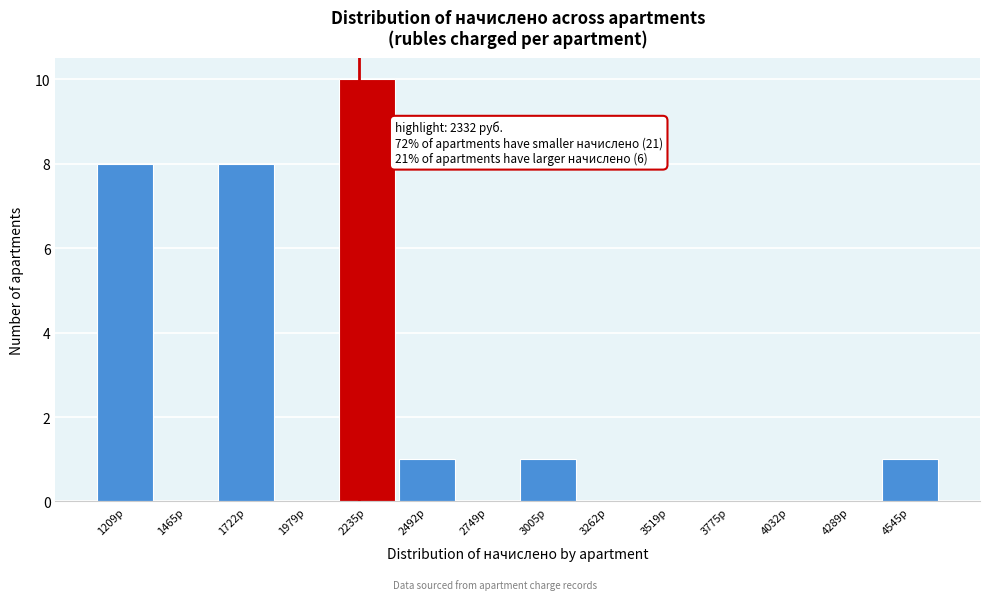

Reading left to right, list all the values displayed in this chart.

1209р=8	1465р=0	1722р=8	1979р=0	2235р=10	2492р=1	2749р=0	3005р=1	3262р=0	3519р=0	3775р=0	4032р=0	4289р=0	4545р=1